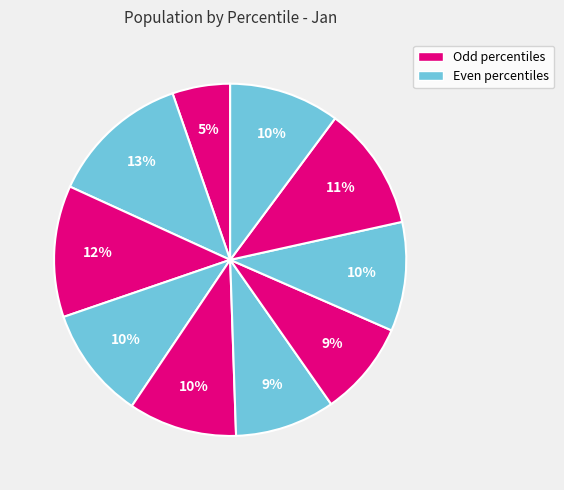

Rank the categories by value from highest to lowest.

pct15, pct25, pct85, pct35, pct95, pct75, pct45, pct55, pct65, pct05